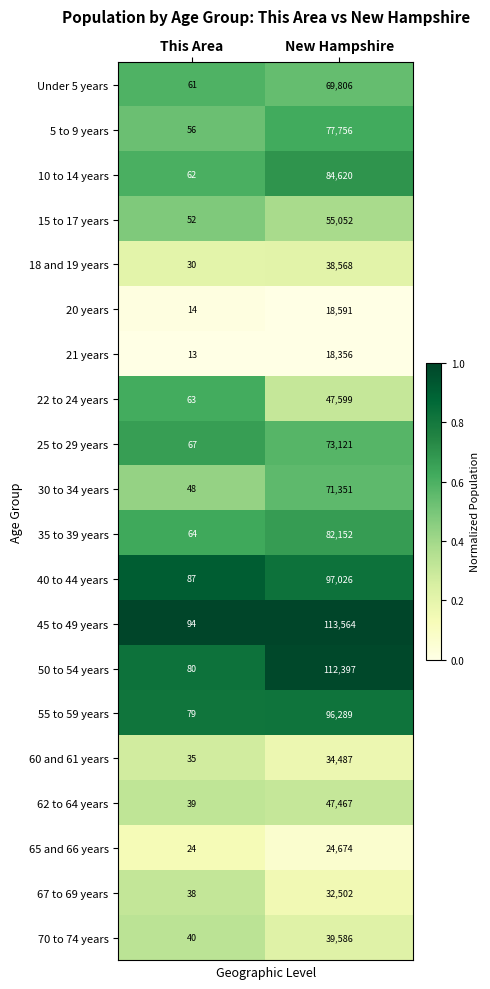

Where is 35 to 39 years nearest to the value 41108?

This Area